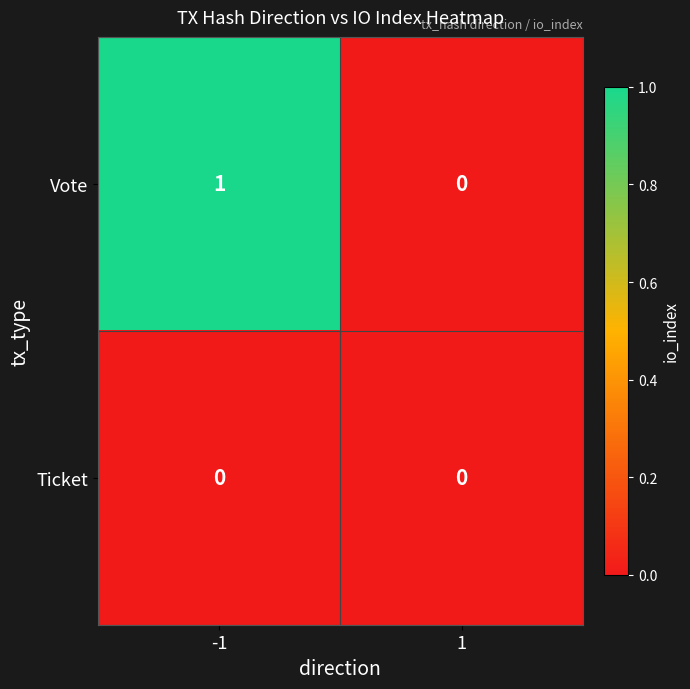

Which series has the largest total across all categories?

Vote